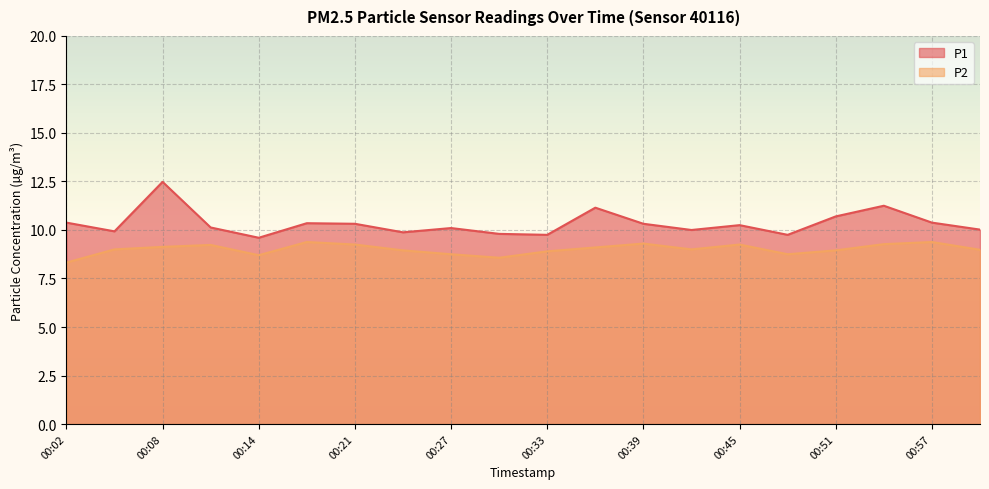

What is the difference between the P1 values at 00:02 and 00:21?

0.1